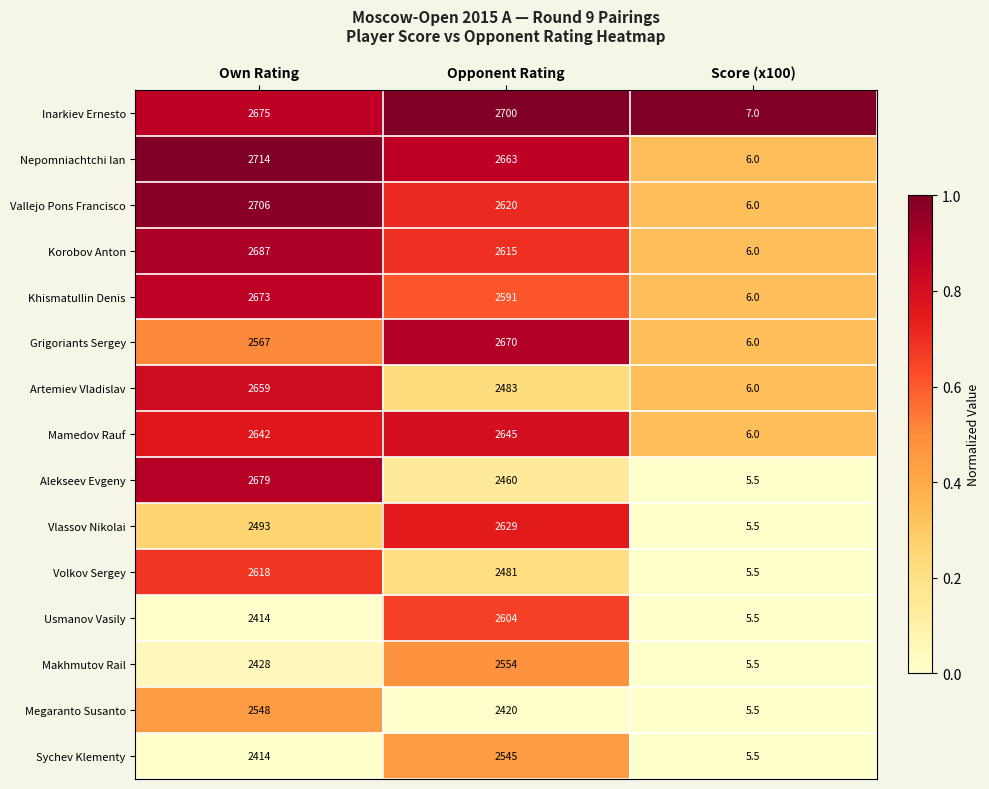

At which label is Vlassov Nikolai closest to 1317?

Own Rating